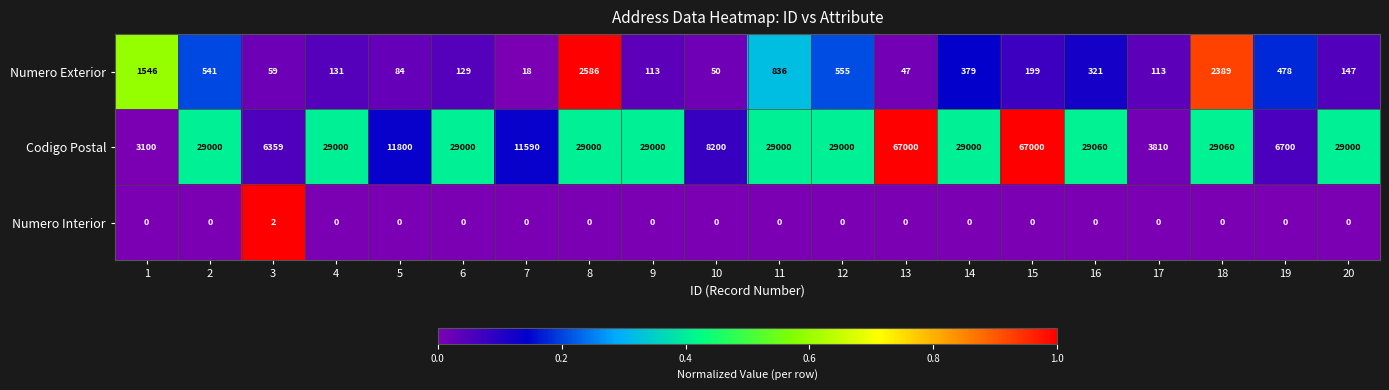

Which series has the largest total across all categories?

Codigo Postal